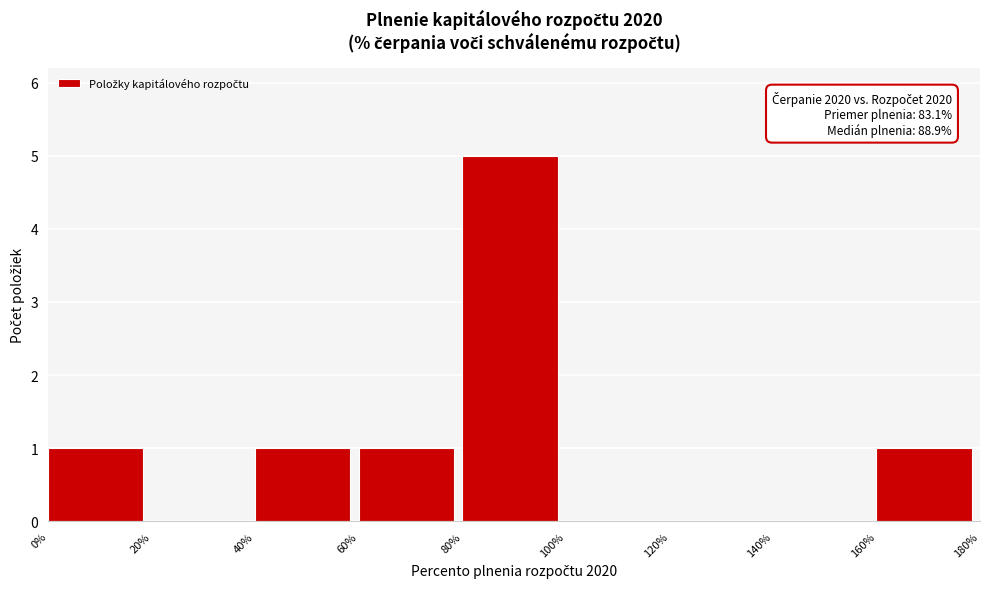

Over which range of the x-axis is the bar tallest?

80% to 100%